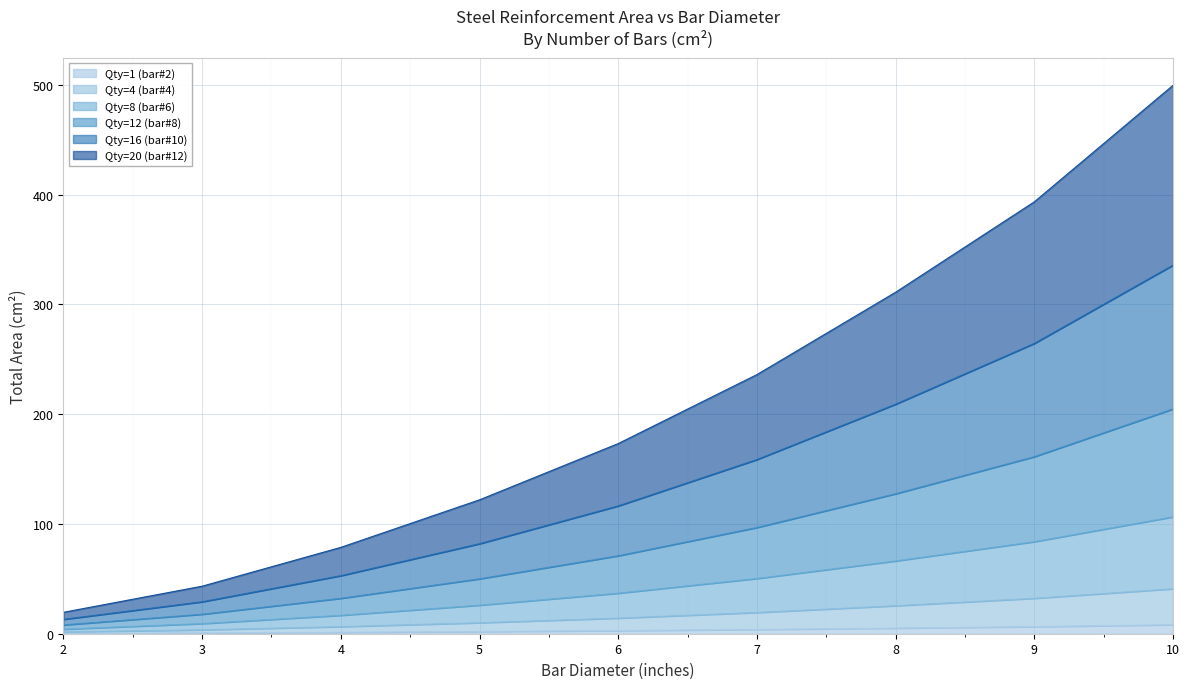

At which category is the sum across all series the highest?

10